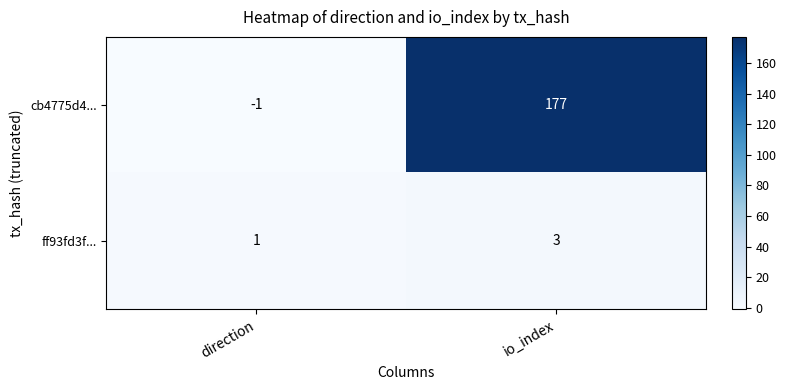

At which category does the chart reach its minimum across all series?

direction